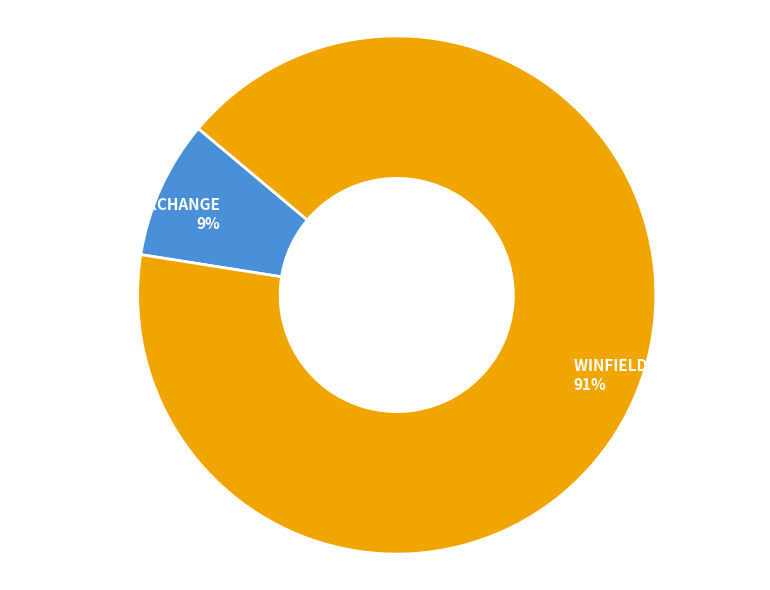

Which slice represents more than half of the pie?

WINFIELD BUILDING